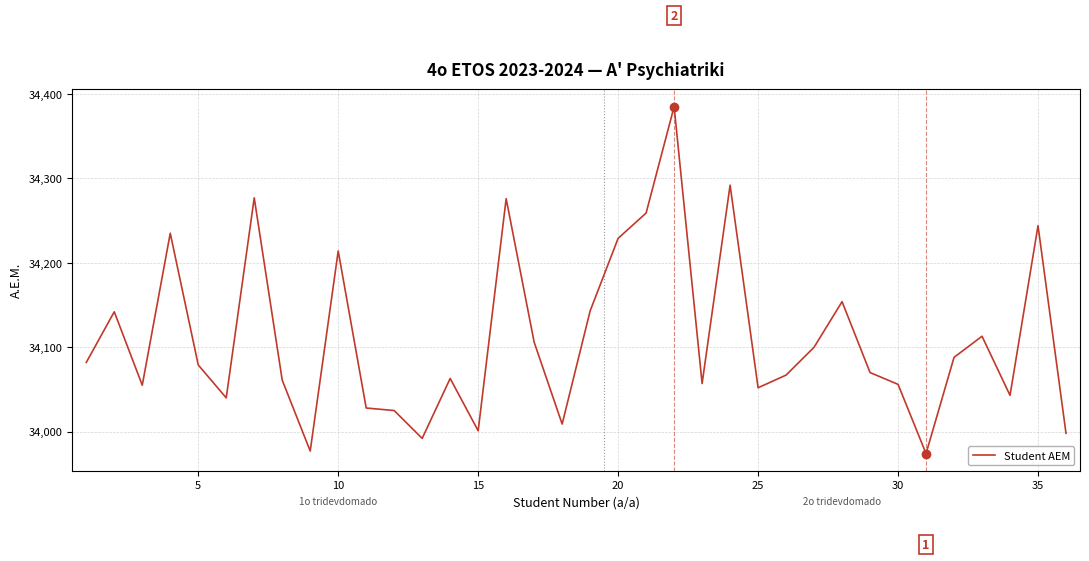

What is the greatest value displayed?

34385